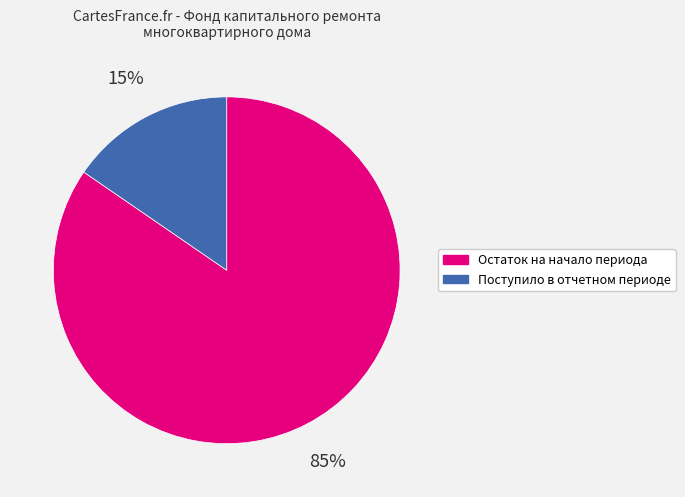

How many slices are in this pie chart?

2